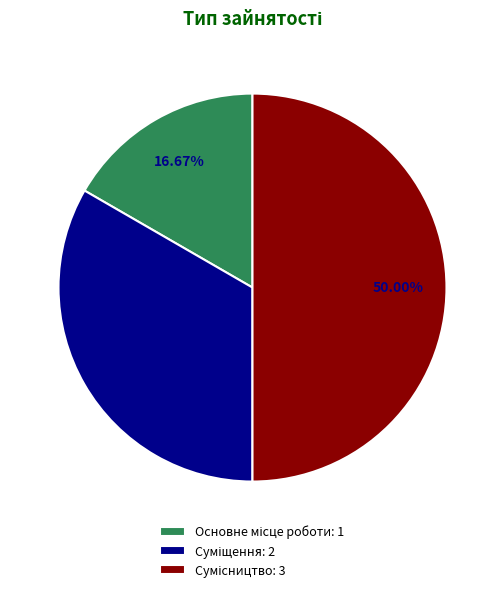

To the nearest percent, what is the average slice percentage?

33%